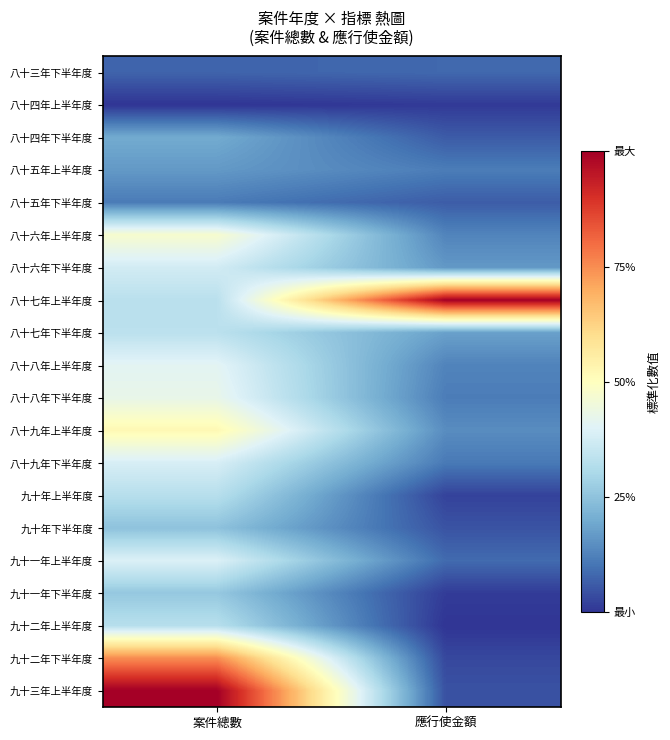

At which category does the chart reach its minimum across all series?

案件總數